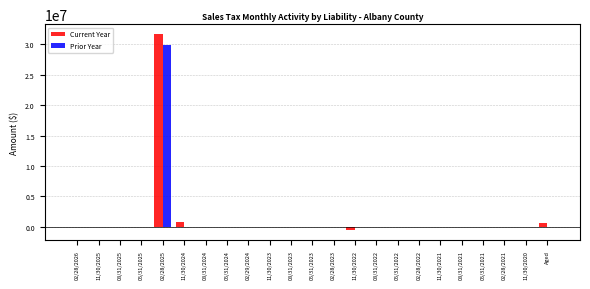

At which category is the sum across all series the highest?

02/28/2025